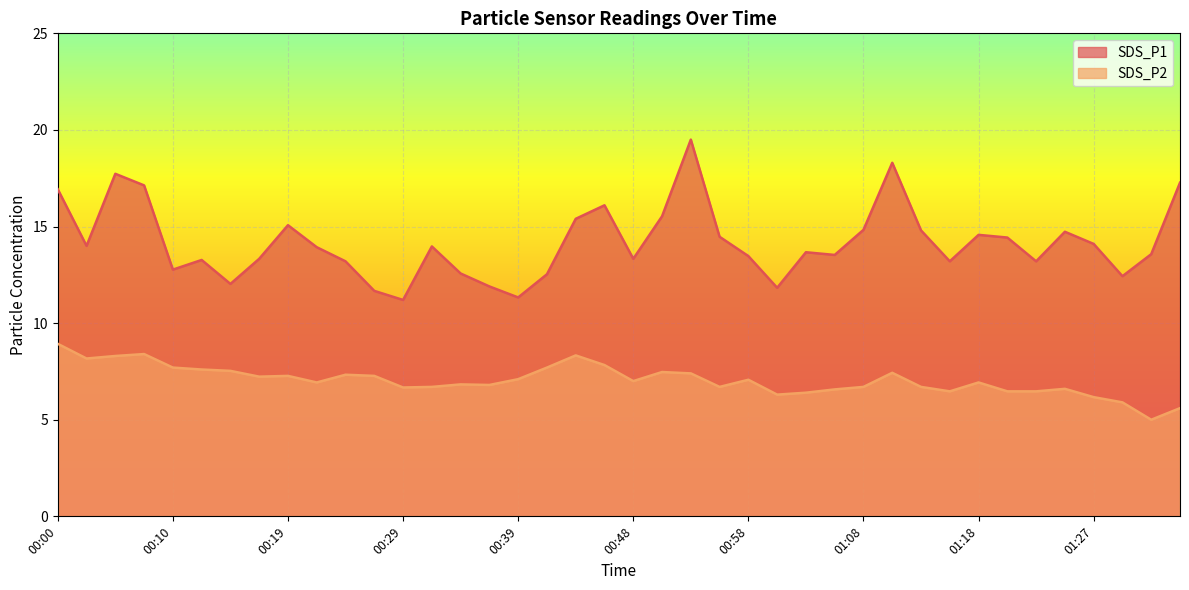

Where is SDS_P1 nearest to the value 15?

00:19